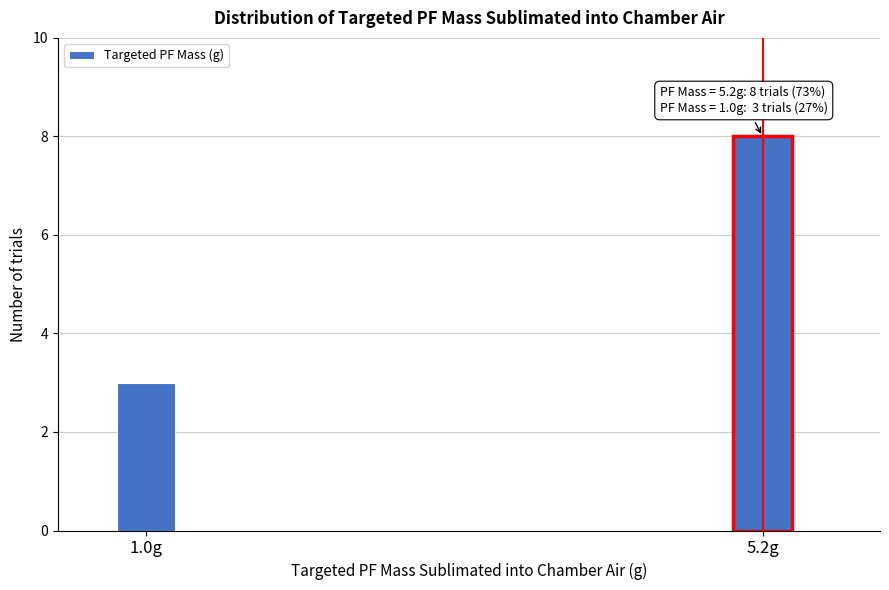

Reading left to right, transcribe all the data shown in this chart.

1.0g=3	5.2g=8